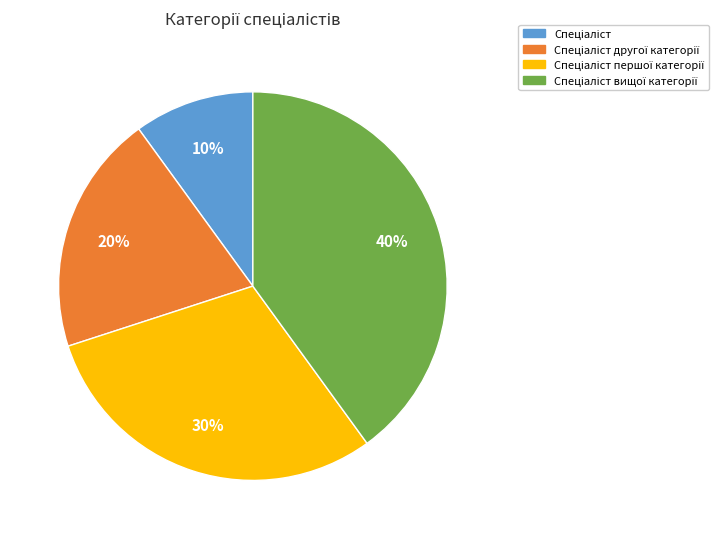

To the nearest percent, what is the average slice percentage?

25%